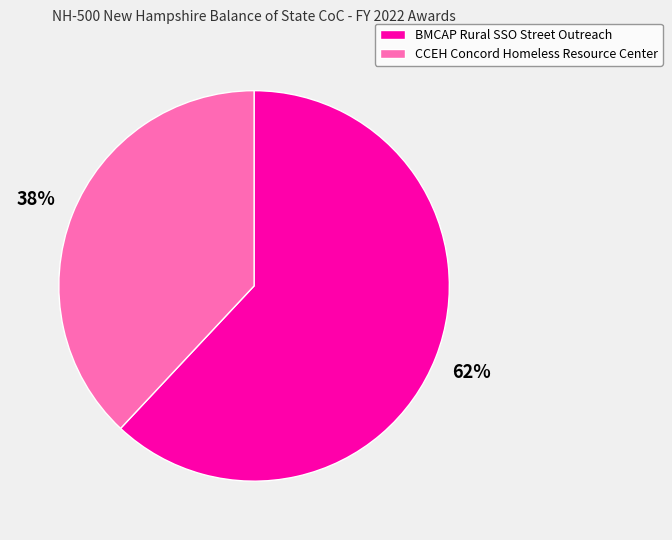

Between CCEH Concord Homeless Resource Center and BMCAP Rural SSO Street Outreach, which is larger?

BMCAP Rural SSO Street Outreach